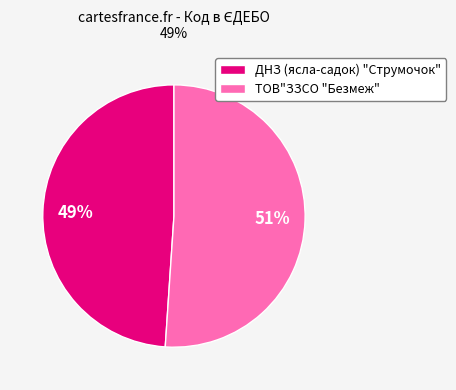

What is the smallest slice in the pie chart?

ДНЗ (ясла-садок) "Струмочок"